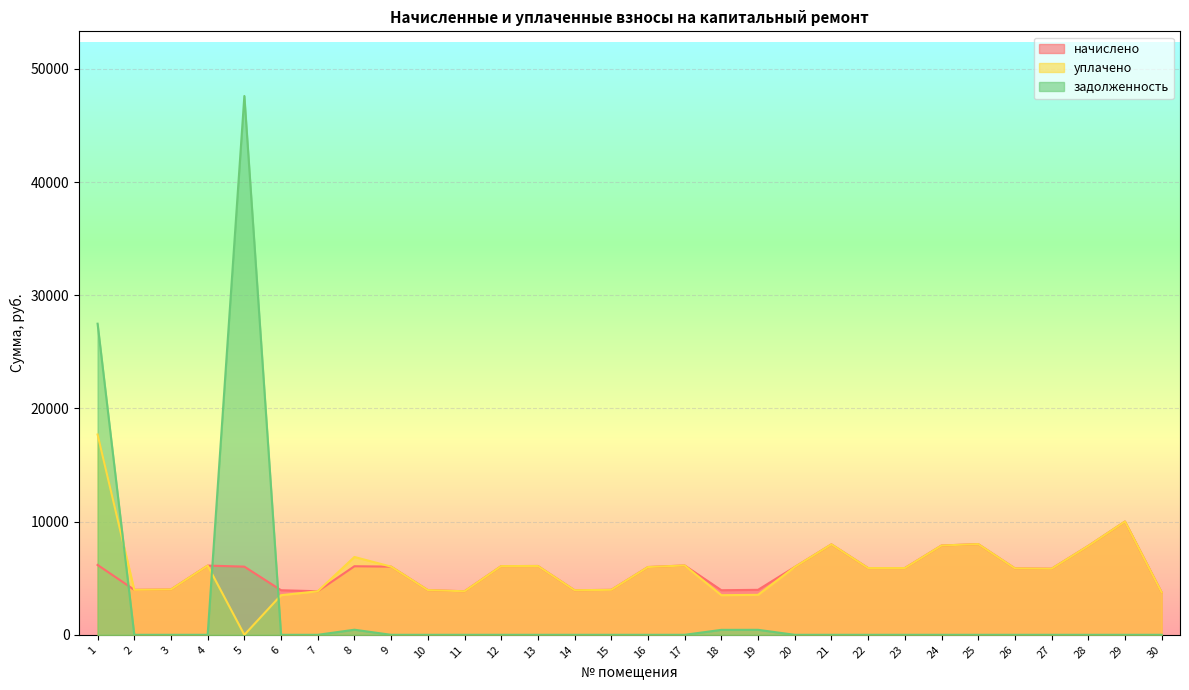

At how many categories does at least one series exceed 111?

30